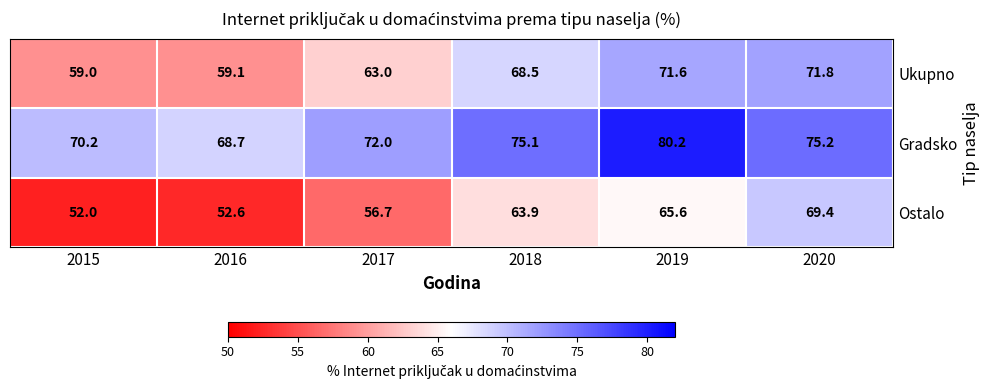

Which series has the largest range (max minus min)?

Ostalo